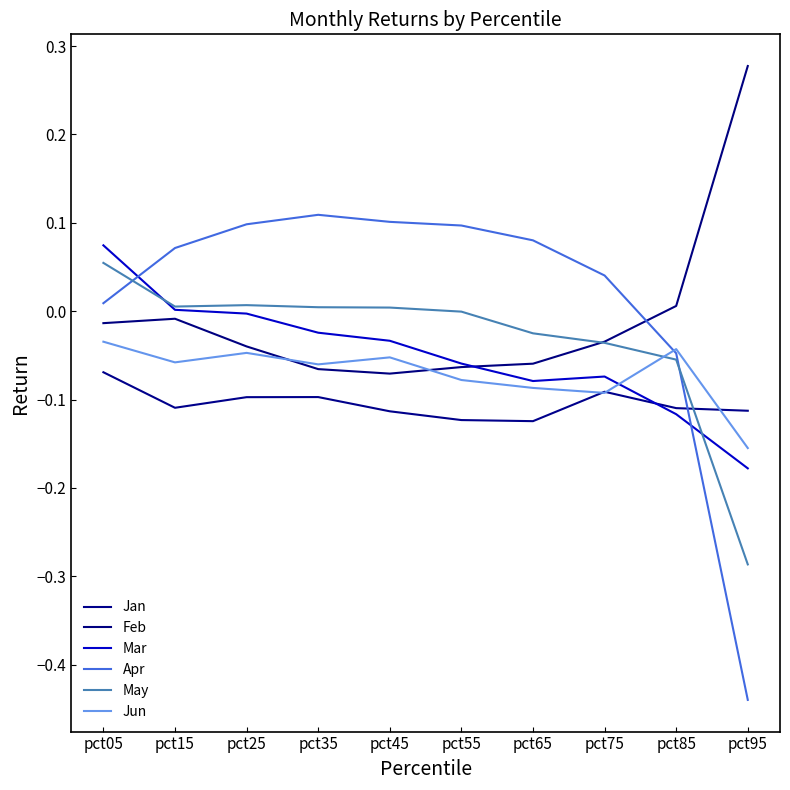

Is it true that Jan equals -0.1 at pct55?

True